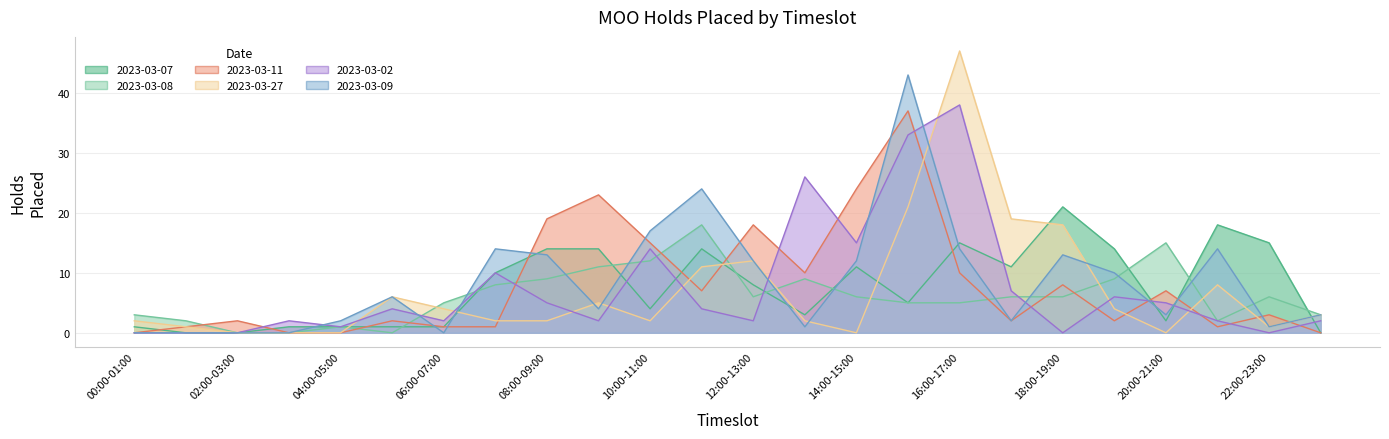

Where is the first local maximum for 2023-03-02?

03:00-04:00